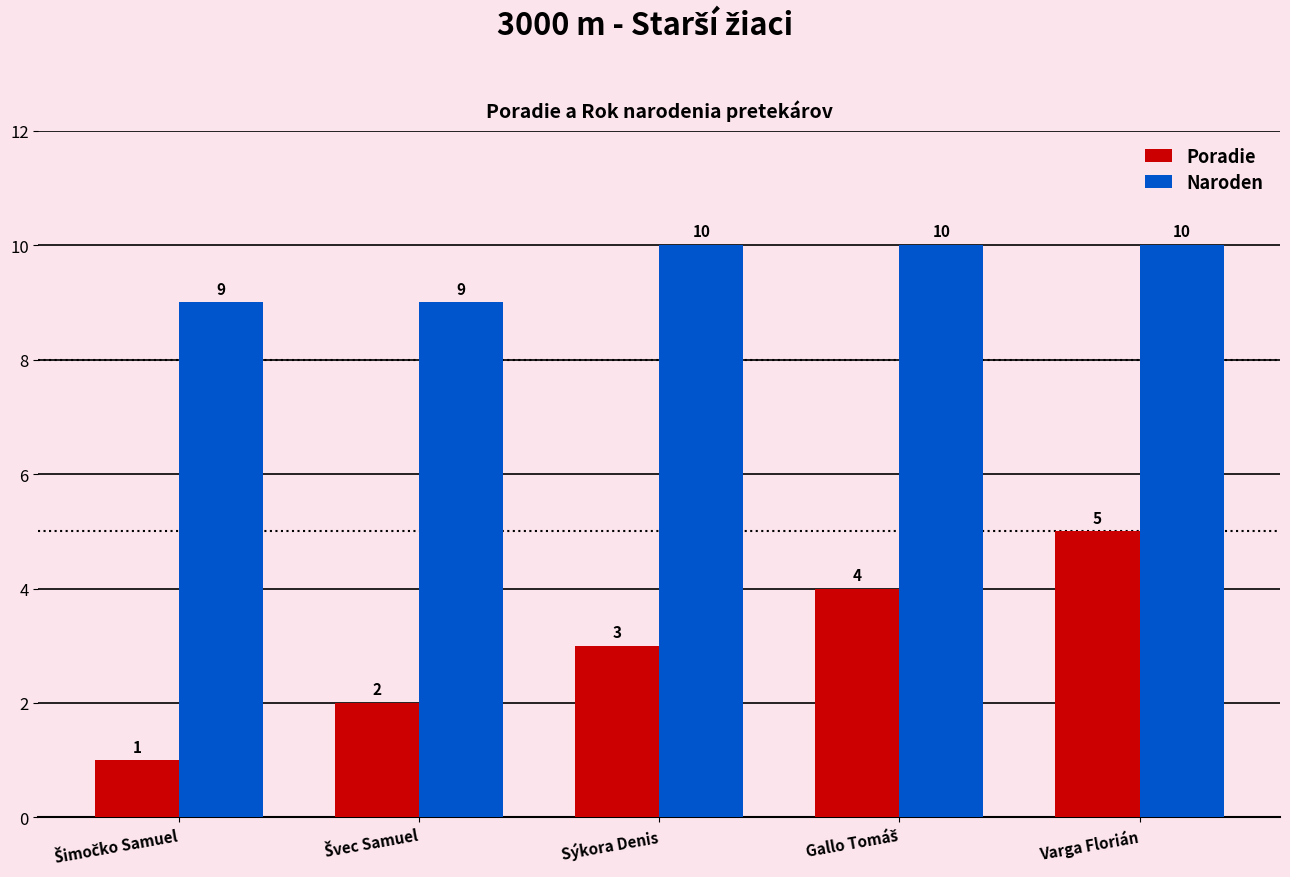

Which series has the largest range (max minus min)?

Poradie